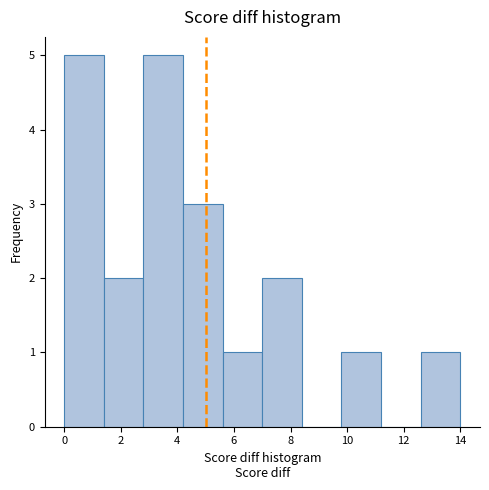

Reading left to right, transcribe this chart: for each bar, give the range it covers on the x-axis and its height. The values are not printed on the chart, so give them approximately, as read against the axis.

0.0 to 1.4: 5
1.4 to 2.8: 2
2.8 to 4.2: 5
4.2 to 5.6: 3
5.6 to 7.0: 1
7.0 to 8.4: 2
8.4 to 9.8: 0
9.8 to 11.2: 1
11.2 to 12.6: 0
12.6 to 14.0: 1